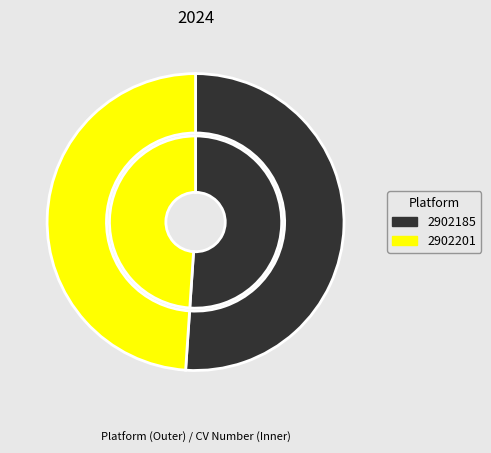

Combined, do 2902201 and 2902185 account for over 50%?

Yes